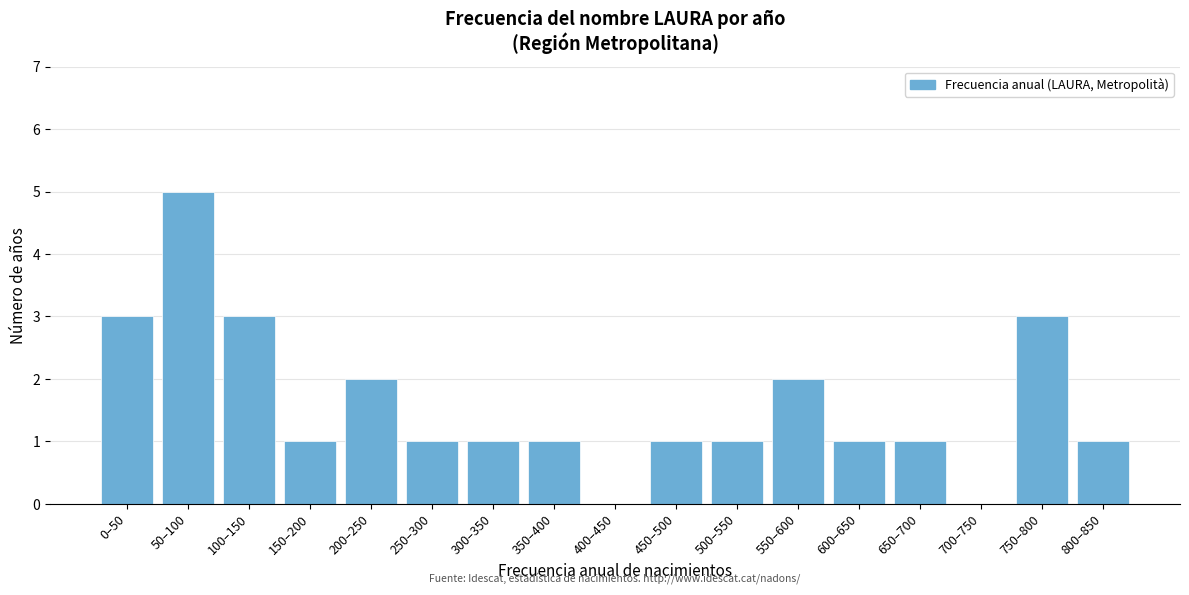

Reading left to right, list all the values displayed in this chart.

0–50=3	50–100=5	100–150=3	150–200=1	200–250=2	250–300=1	300–350=1	350–400=1	400–450=0	450–500=1	500–550=1	550–600=2	600–650=1	650–700=1	700–750=0	750–800=3	800–850=1